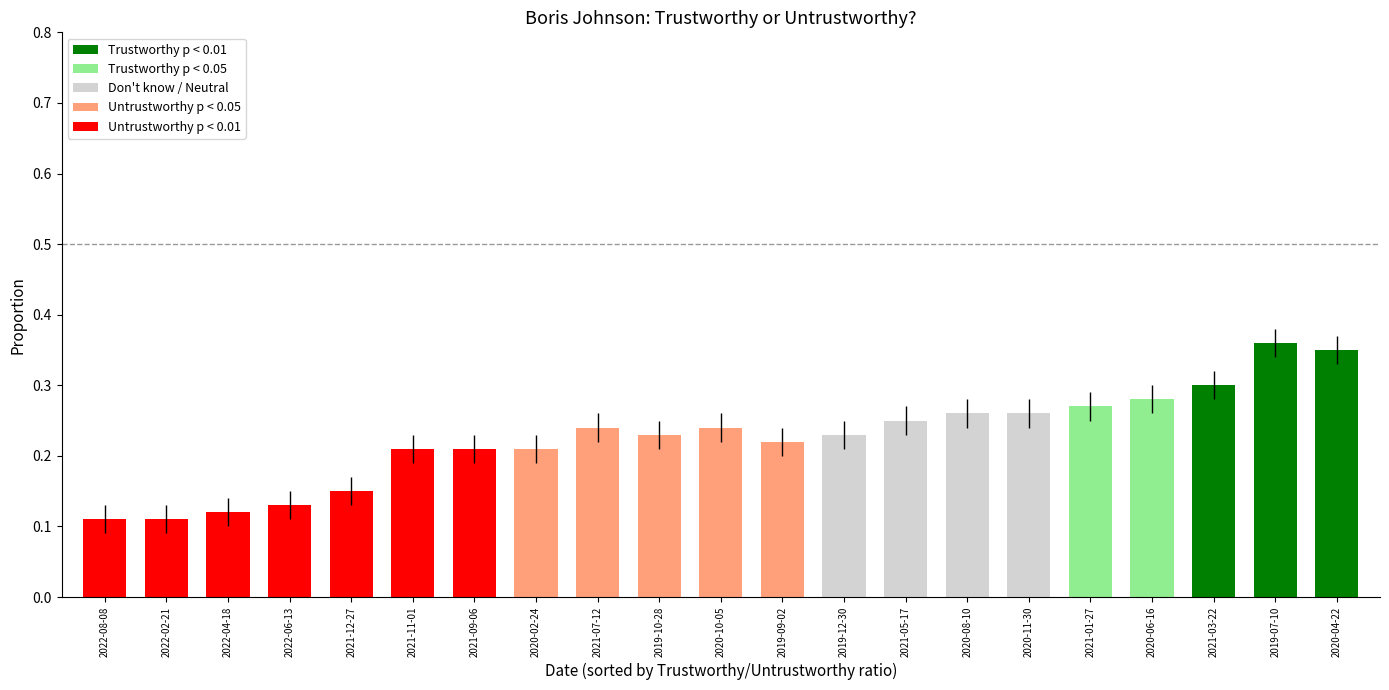

At how many categories does at least one series exceed 0?

21